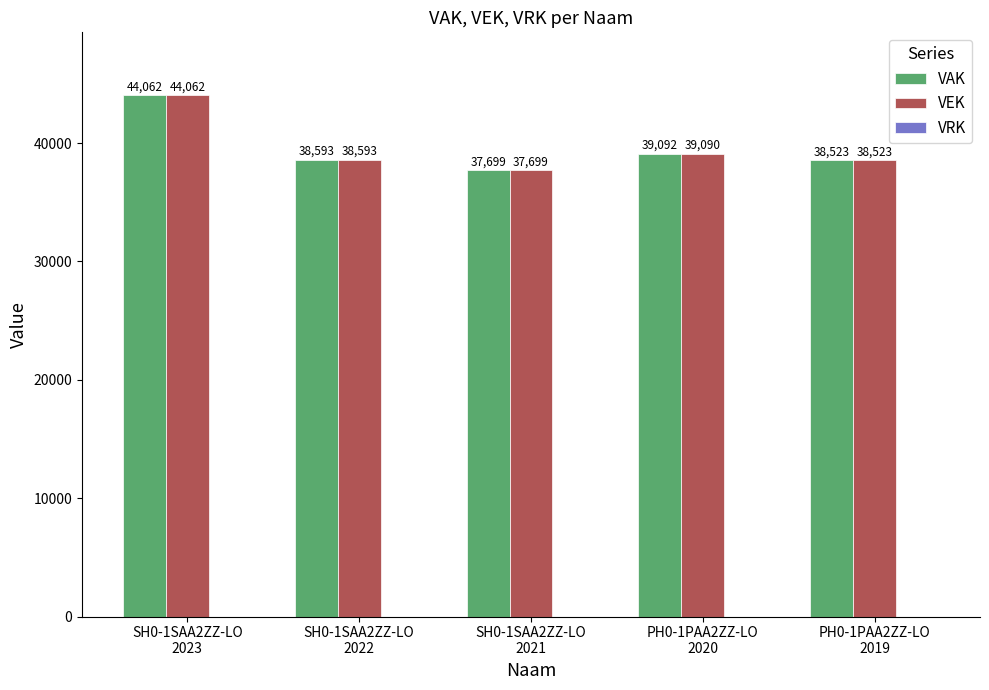

What is the minimum value for VEK?

37699